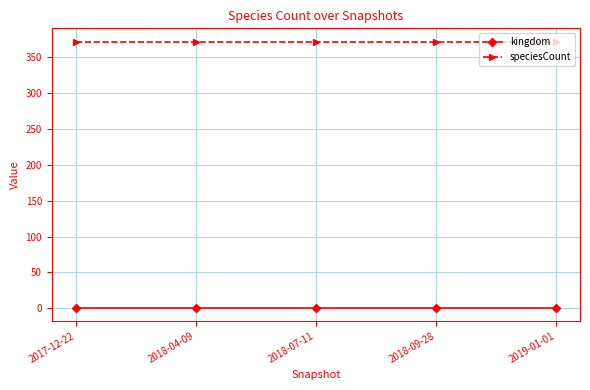

Read the kingdom value at 2018-07-11.

1